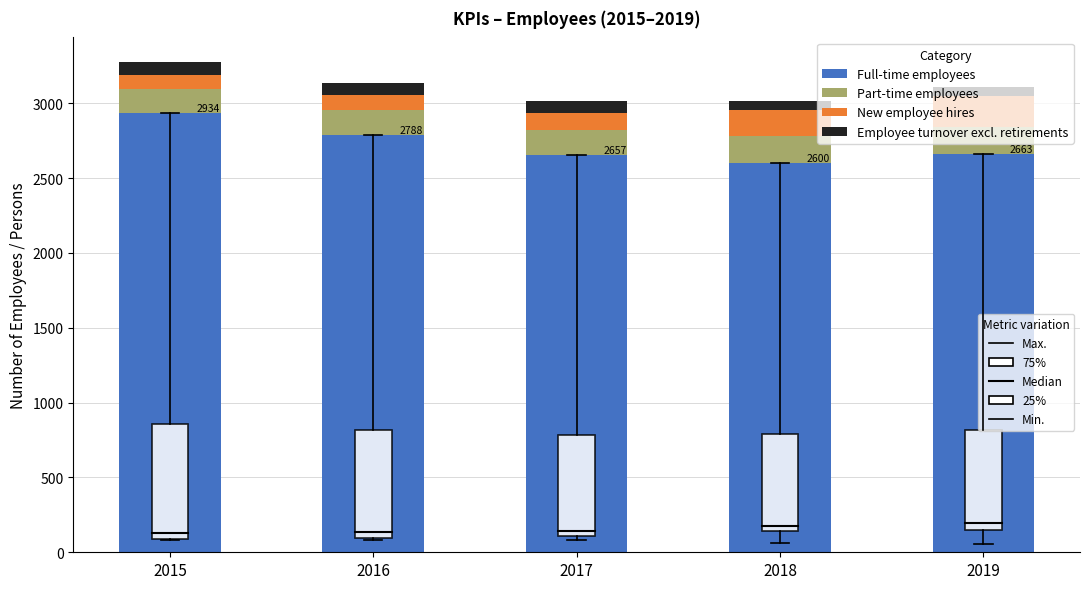

What is the total value across all series at 2016?

3135